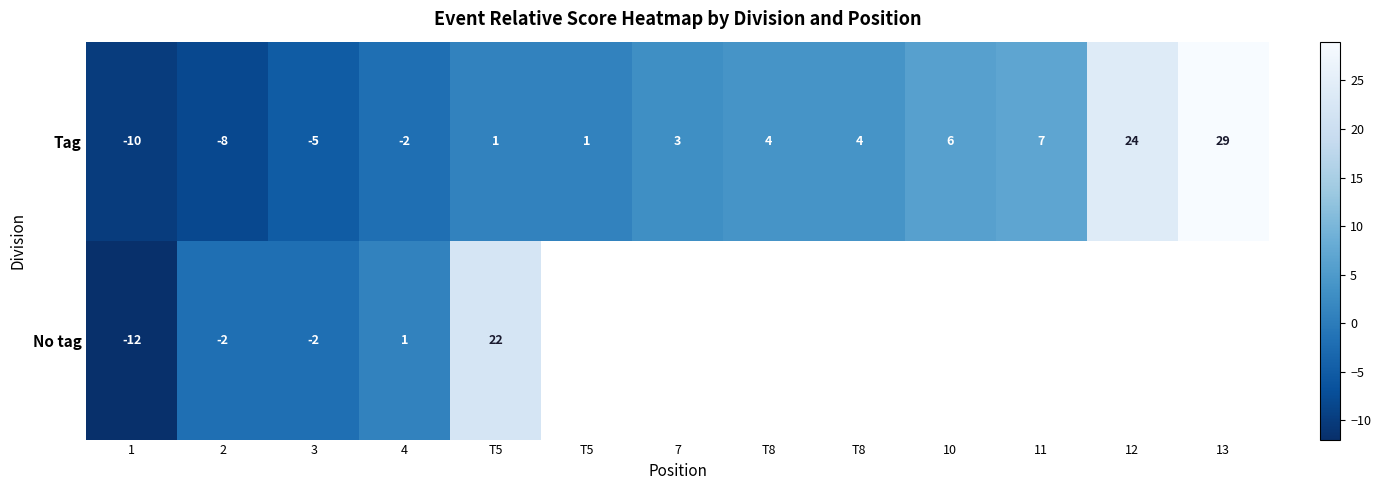

What is the sum of the Tag values at 1 and 7?

-7.0